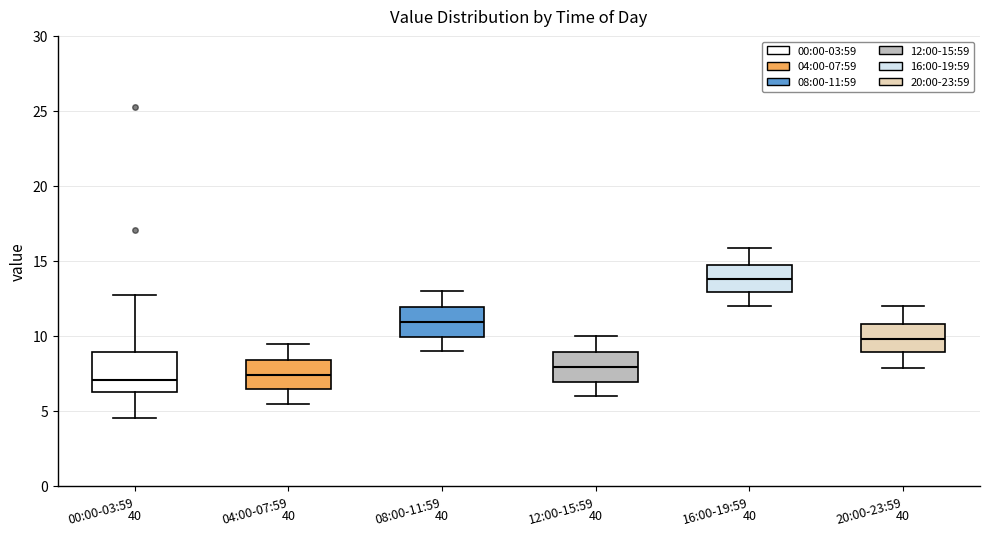

Which box's median line is the highest?

16:00-19:59